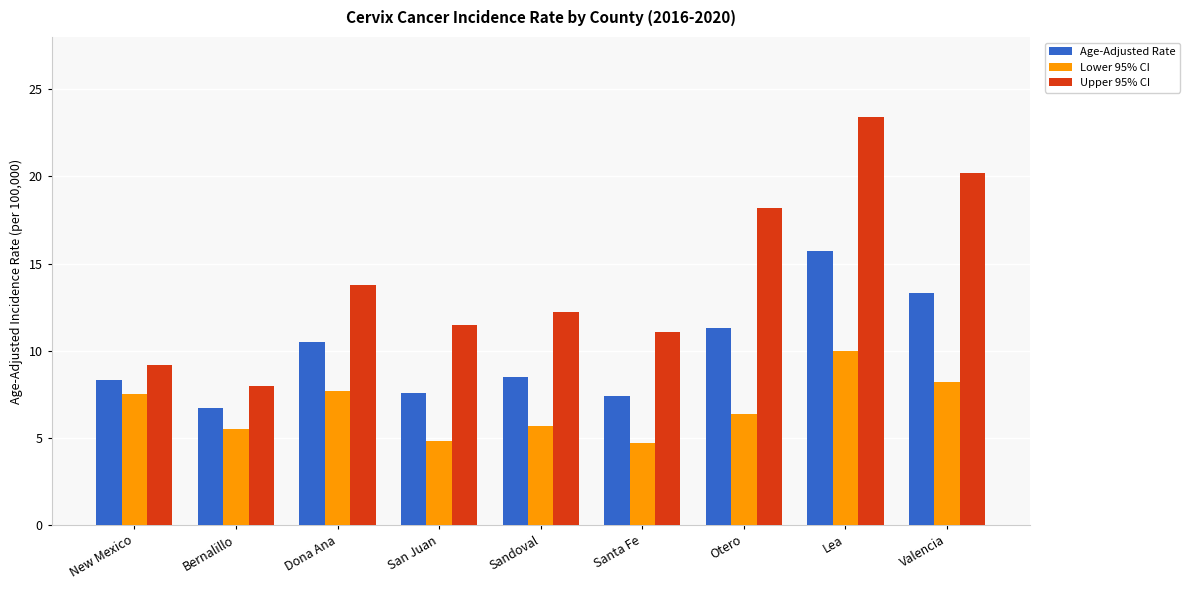

Count the number of data series in this chart.

3